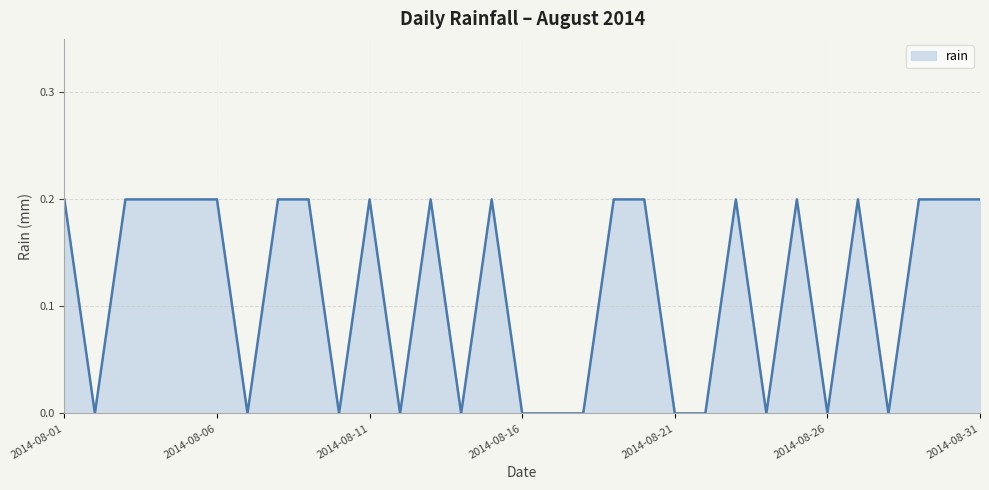

Reading left to right, transcribe all the data shown in this chart.

0.2	0.0	0.2	0.2	0.2	0.2	0.0	0.2	0.2	0.0	0.2	0.0	0.2	0.0	0.2	0.0	0.0	0.0	0.2	0.2	0.0	0.0	0.2	0.0	0.2	0.0	0.2	0.0	0.2	0.2	0.2